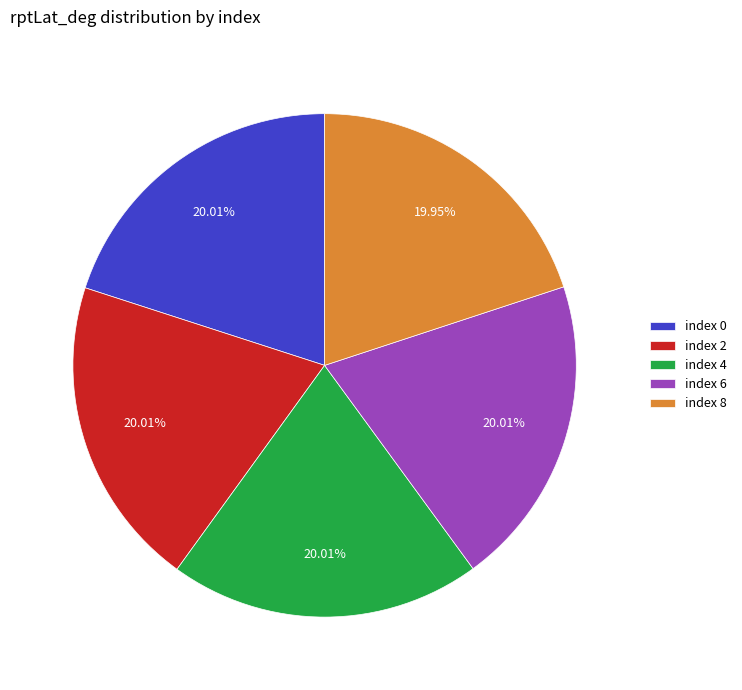

Does any single category account for the majority?

No